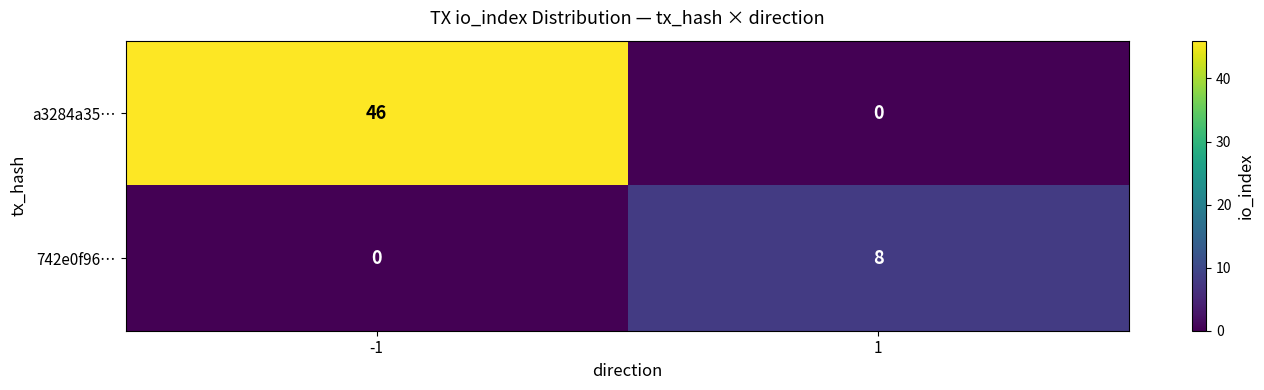

What is the sum of the a3284a35… values at 1 and -1?

46